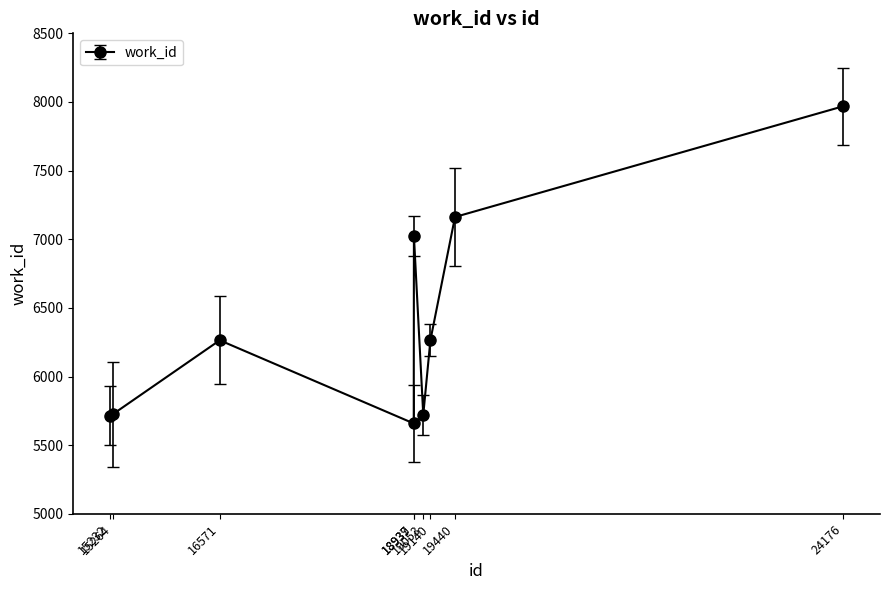

What is the ratio of the value at 16571 to the value at 15232?

1.1